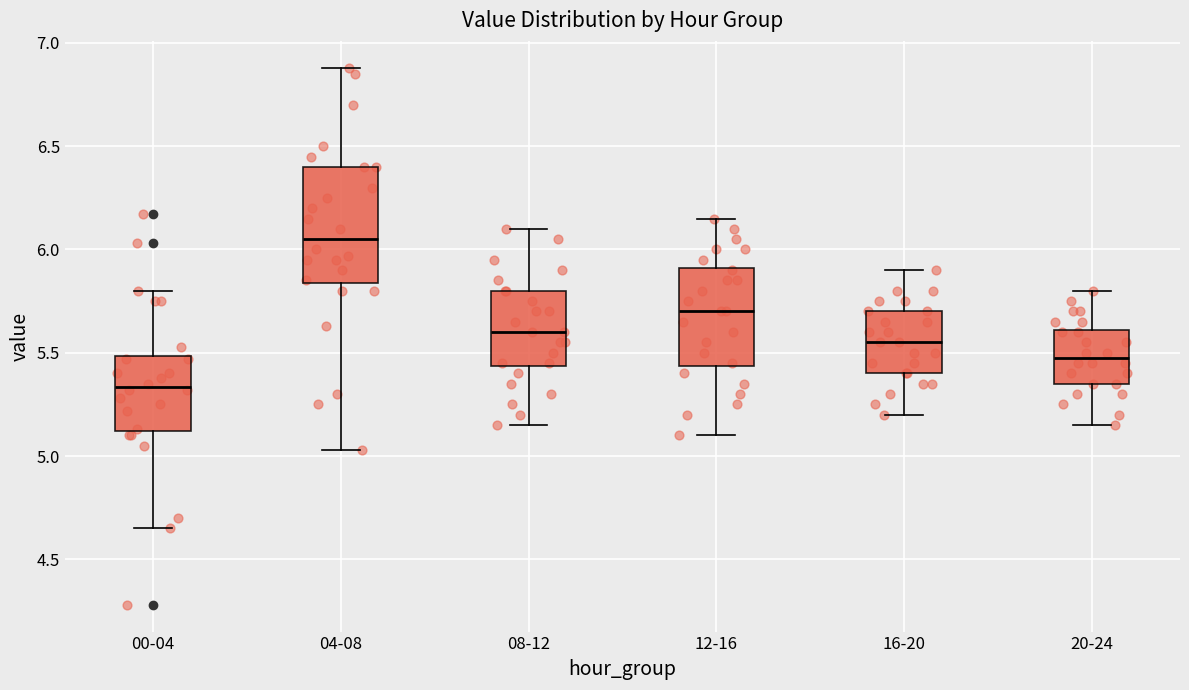

Reading left to right, read every box against the y-axis: the position of its median line, the range the box covers, and the ends of its whiskers. The values are not printed on the chart, so give them approximately, as read against the axis.

00-04: median 5.35, box 5.10 to 5.50, whiskers 4.65 to 5.80
04-08: median 6.05, box 5.85 to 6.40, whiskers 5.05 to 6.90
08-12: median 5.60, box 5.45 to 5.80, whiskers 5.15 to 6.10
12-16: median 5.70, box 5.45 to 5.90, whiskers 5.10 to 6.15
16-20: median 5.55, box 5.40 to 5.70, whiskers 5.20 to 5.90
20-24: median 5.50, box 5.35 to 5.60, whiskers 5.15 to 5.80